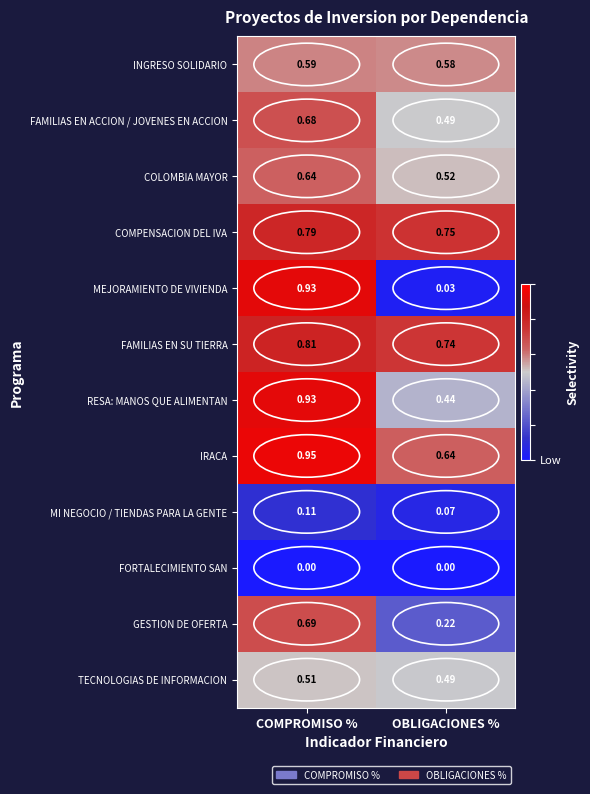

Where is COLOMBIA MAYOR nearest to the value 0?

OBLIGACIONES %